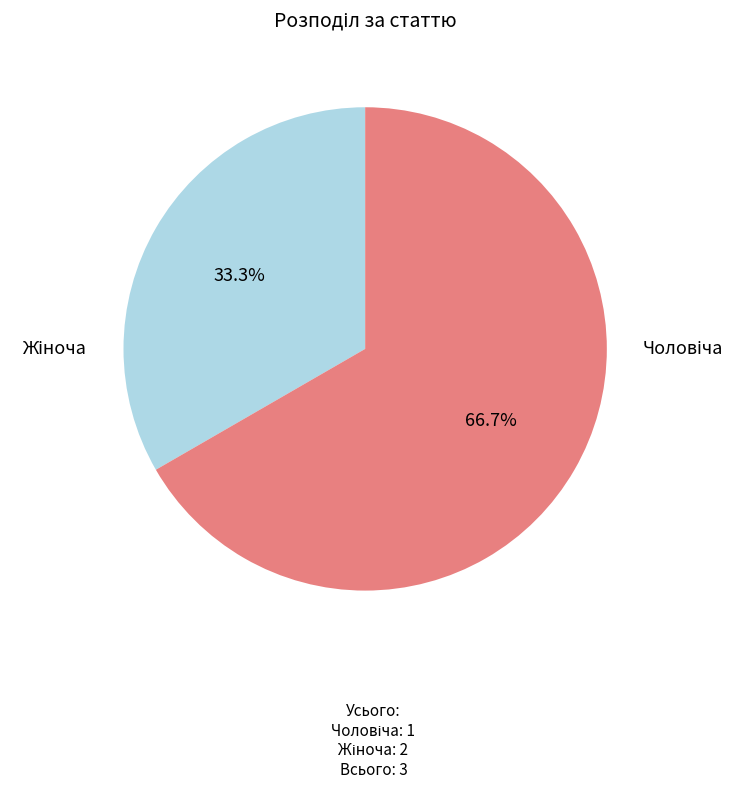

To the nearest percent, what portion does Жіноча represent?

67%